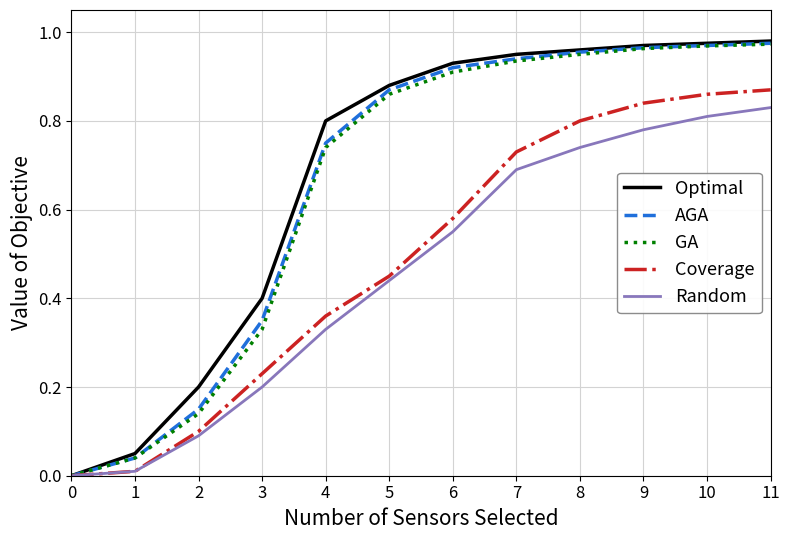

True or false: AGA has a value of 1.6 at 7.

False